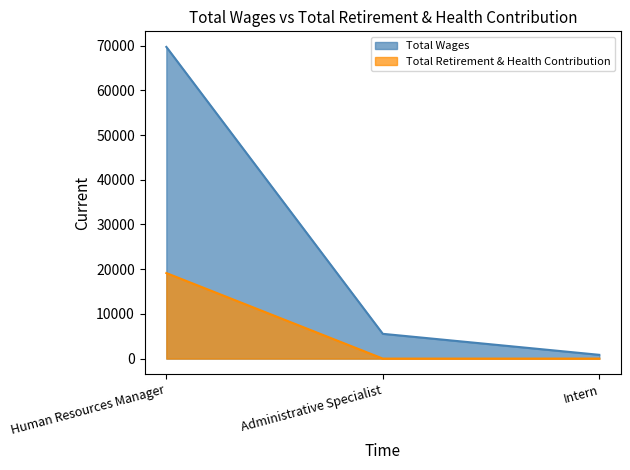

Rank the series by their maximum value, from lowest to highest.

Total Retirement & Health Contribution, Total Wages